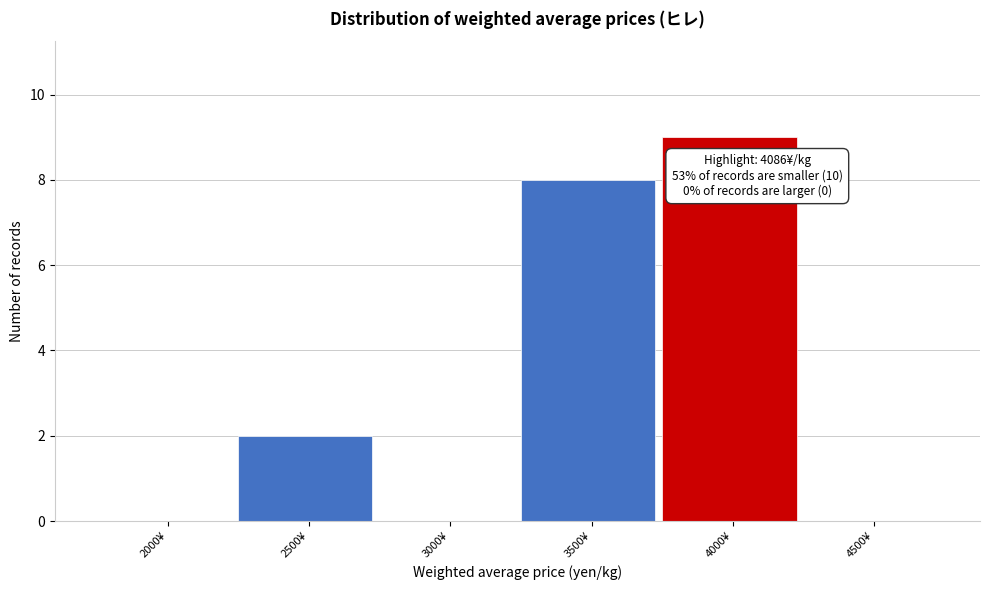

Reading left to right, extract all data points from this chart.

2000¥=0	2500¥=2	3000¥=0	3500¥=8	4000¥=9	4500¥=0